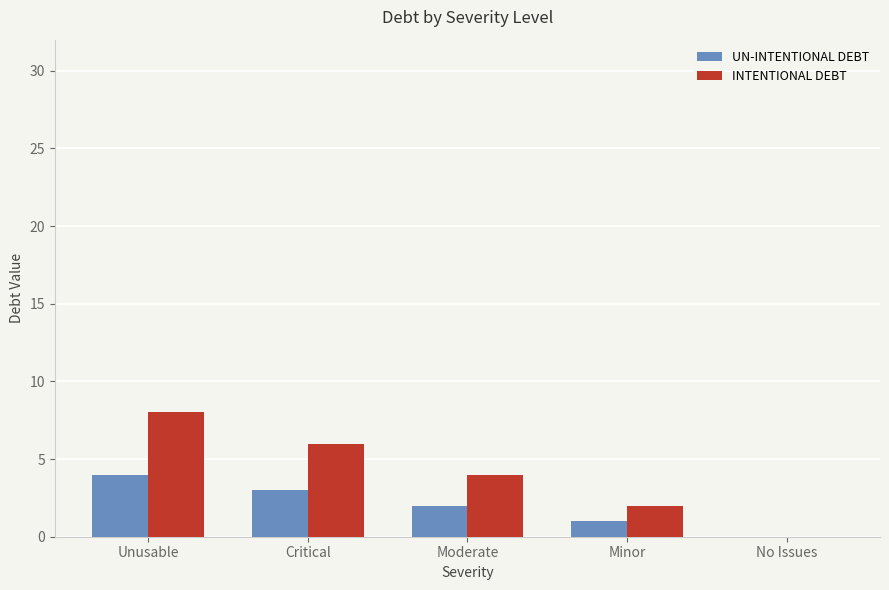

The UN-INTENTIONAL DEBT series shows 2 at Moderate. True or false?

True